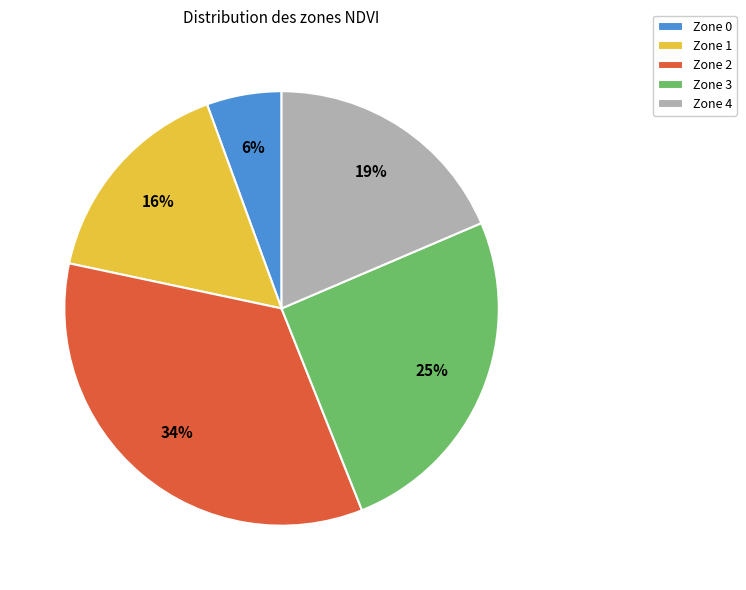

To the nearest percent, what is the average slice percentage?

20%